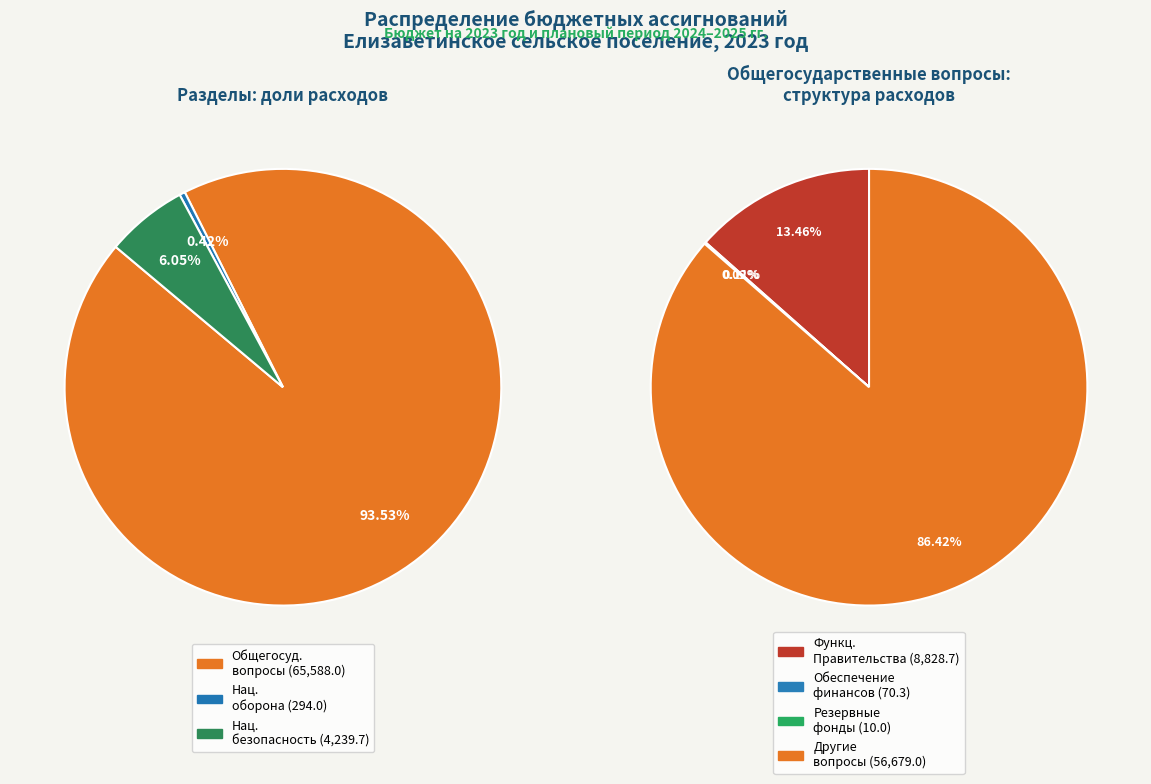

What is the smallest slice in the pie chart?

Резервные фонды